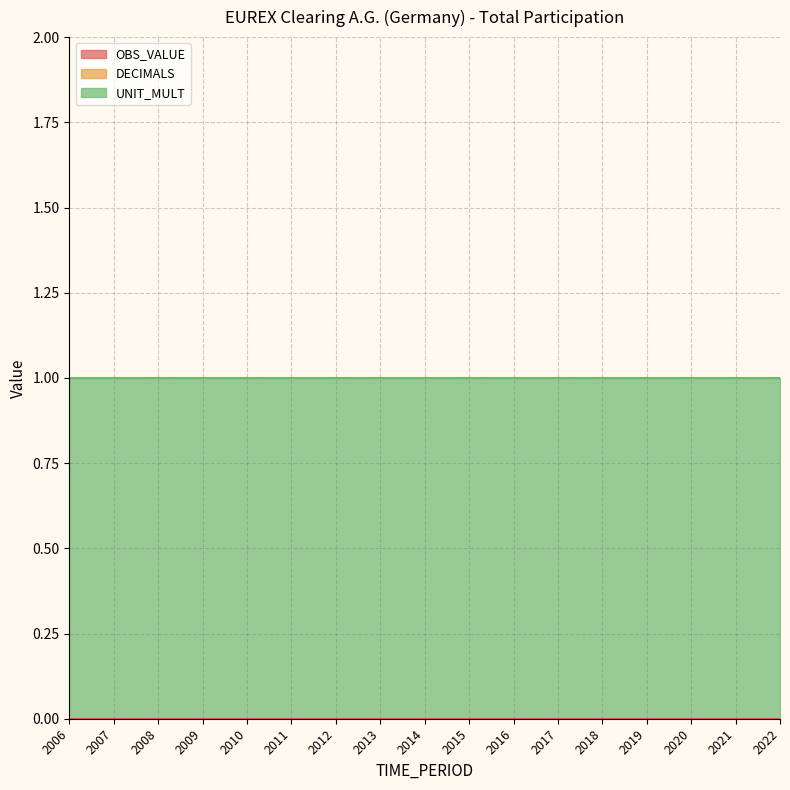

What is the total value across all series at 2017?

1